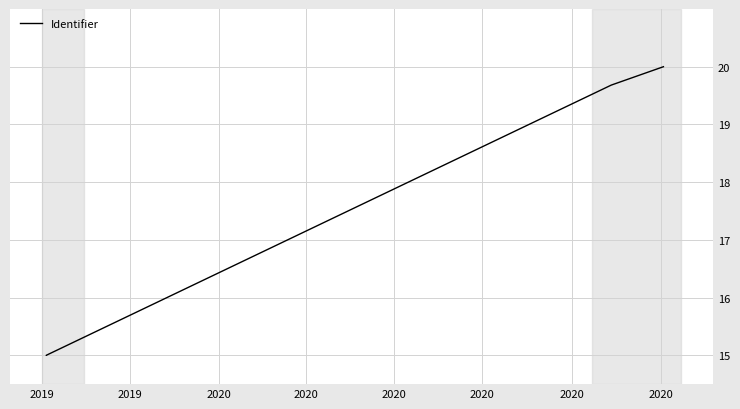

What is the change in value from 2019 to 2020?

+4.7